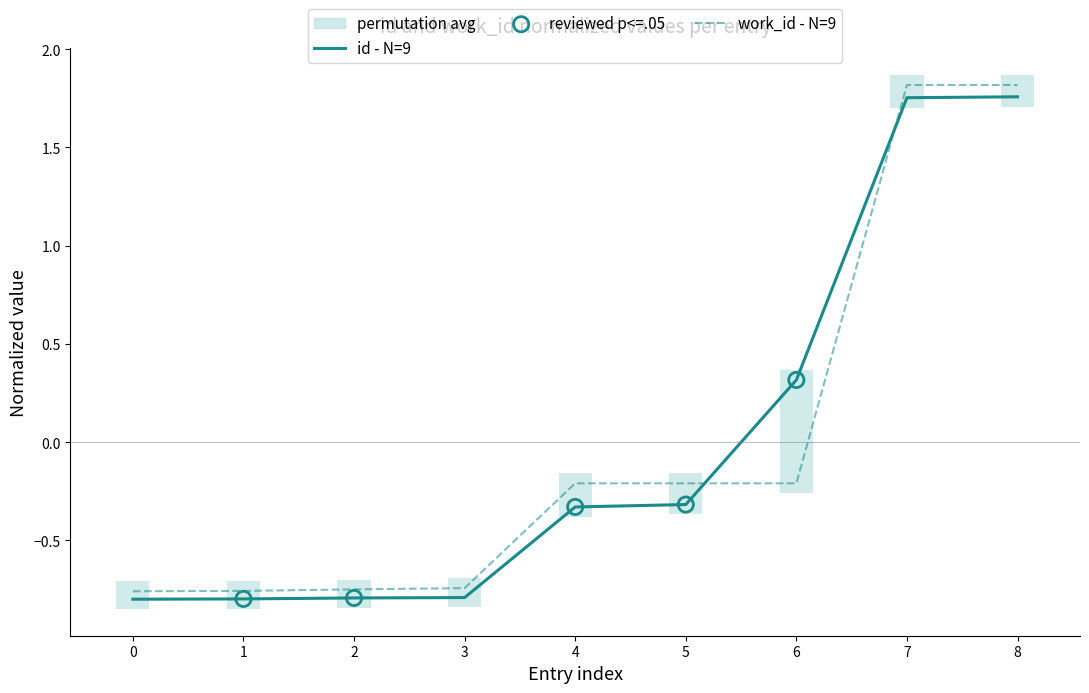

Which series reaches the maximum Y coordinate?

work_id